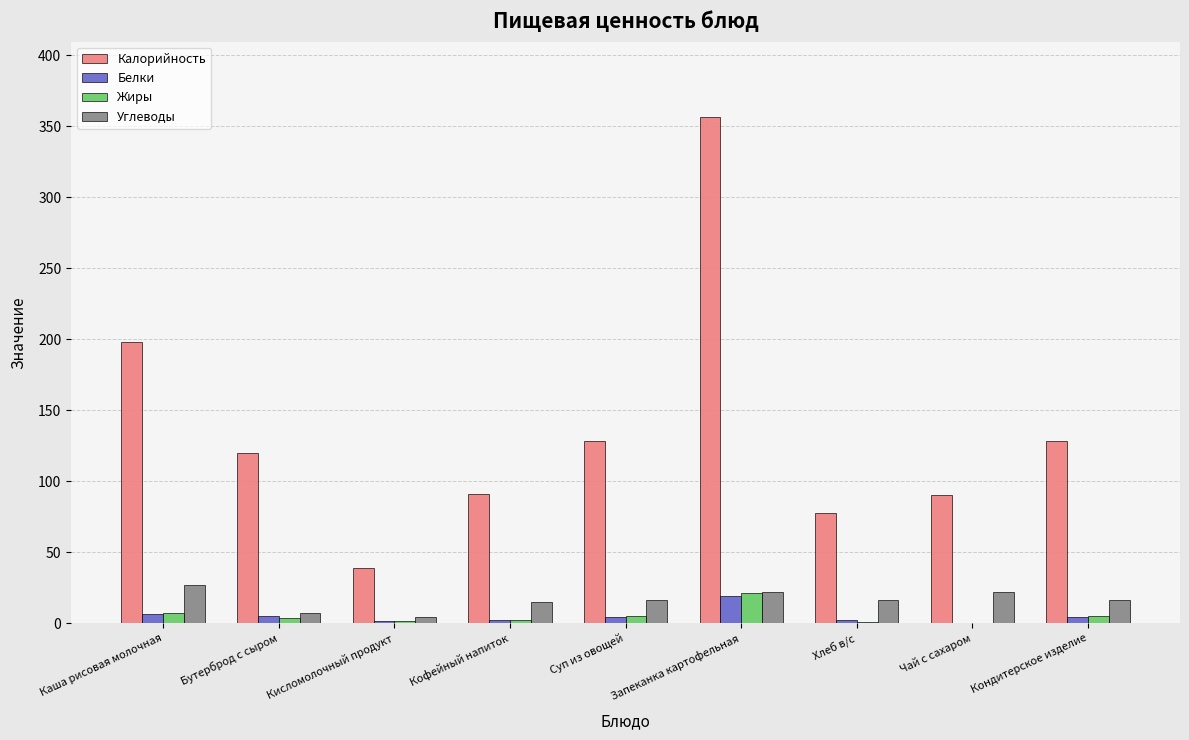

Which series changed the most between Каша рисовая молочная and Чай с сахаром?

Калорийность